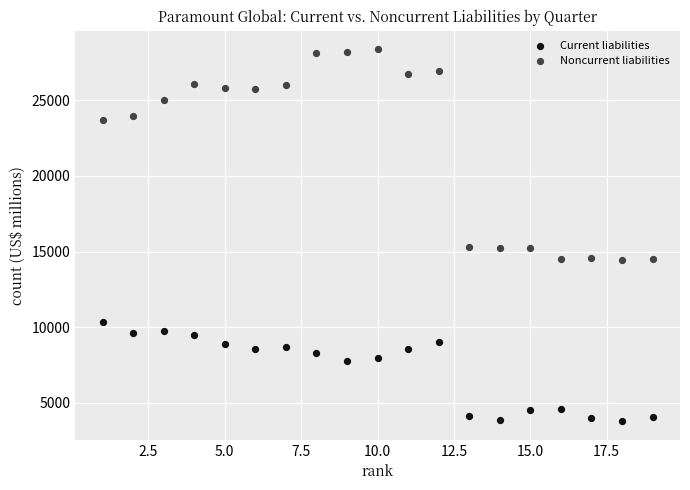

Which series contains the lowest Y value?

Current liabilities